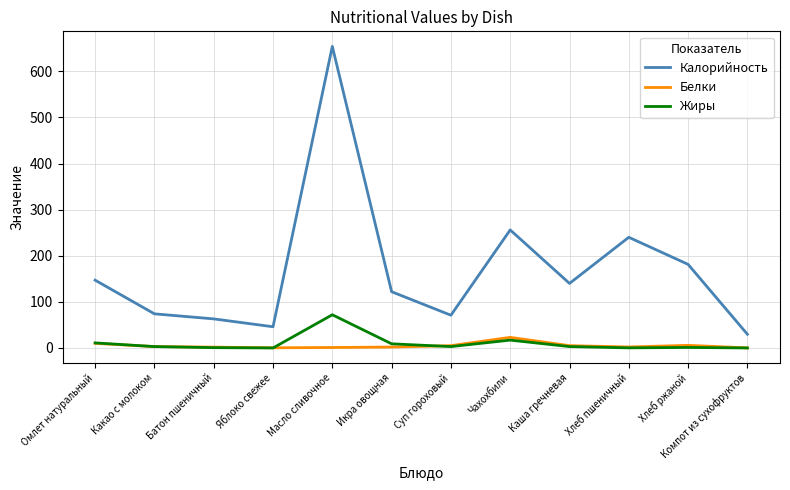

List the series in order of their peak value, lowest first.

Белки, Жиры, Калорийность